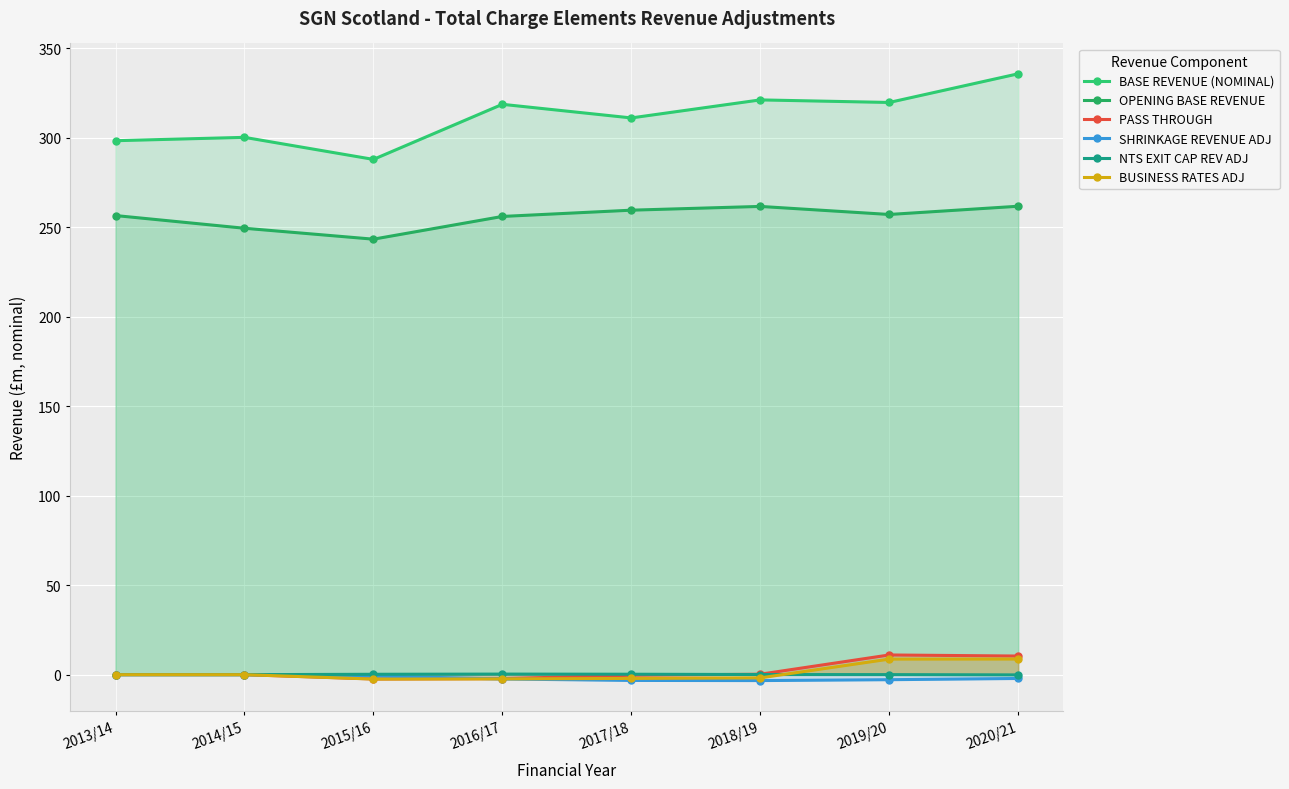

What is the sum of the OPENING BASE REVENUE values at 2018/19 and 2020/21?

523.3